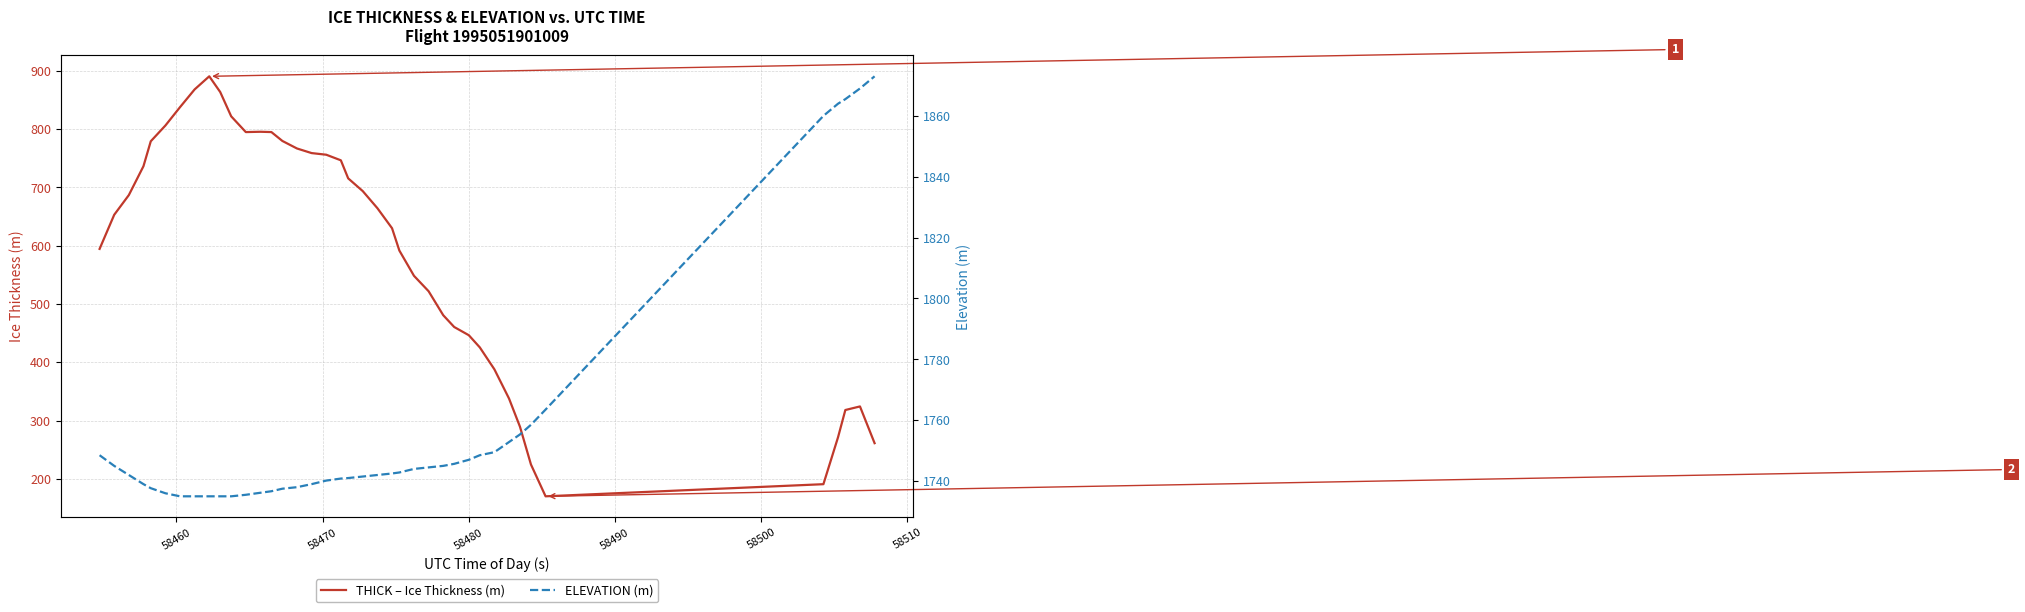

True or false: THICK – Ice Thickness (m) and ELEVATION (m) cross at least once.

False